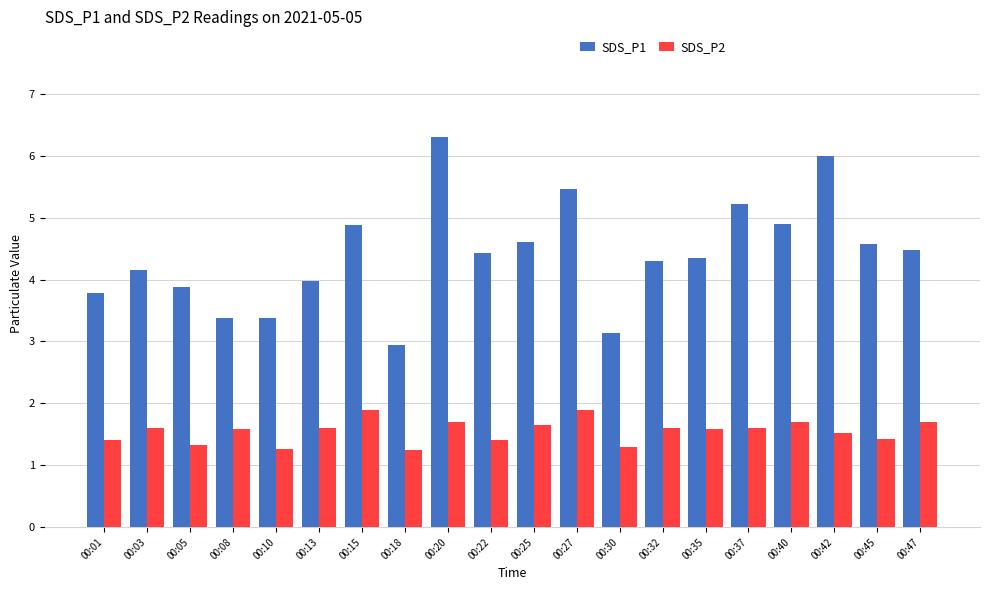

What are all the series names shown in the legend?

SDS_P1, SDS_P2